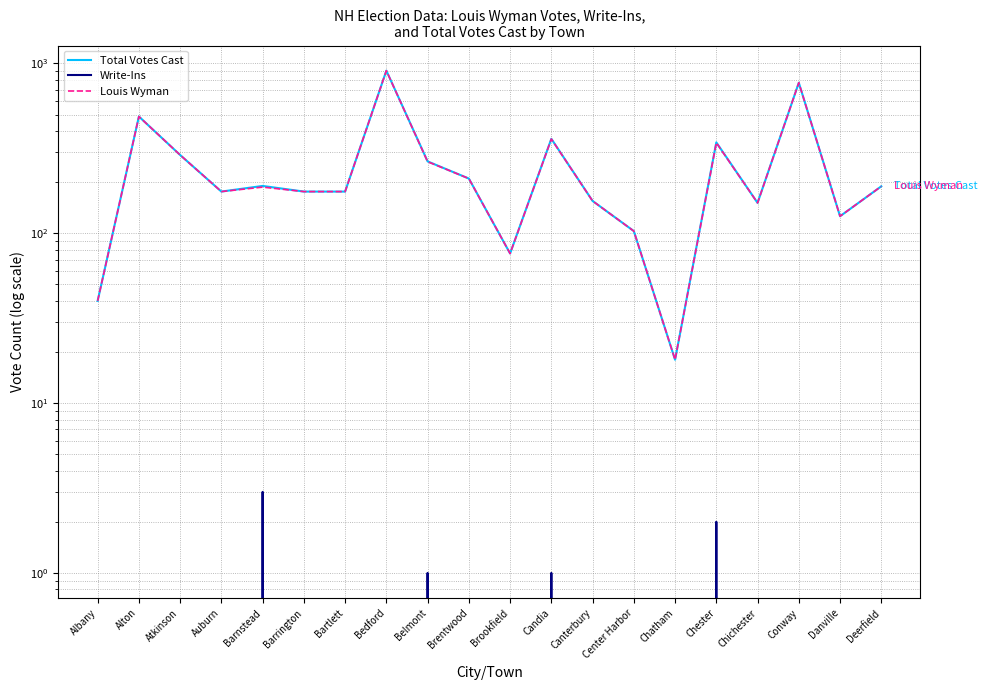

What is the total value across all series at Danville?

252